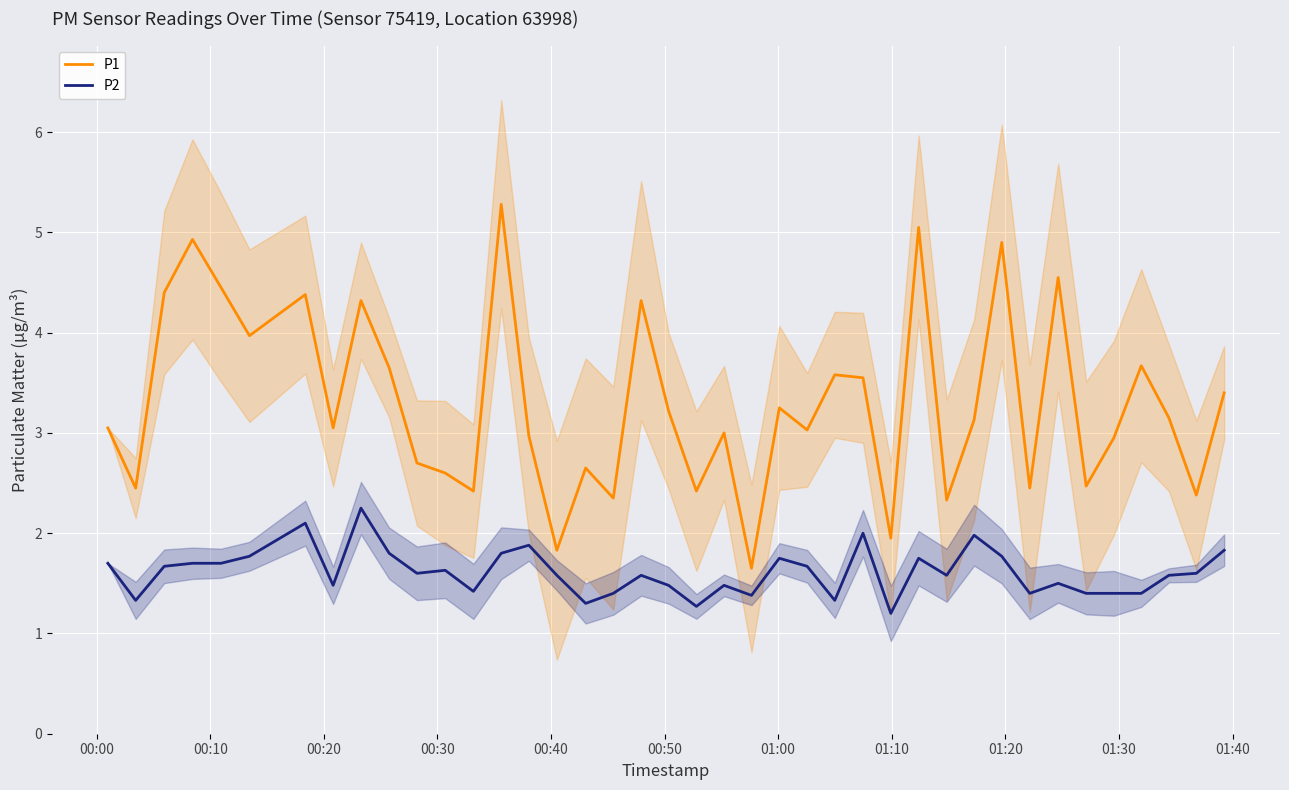

True or false: P1 and P2 intersect in this chart.

False